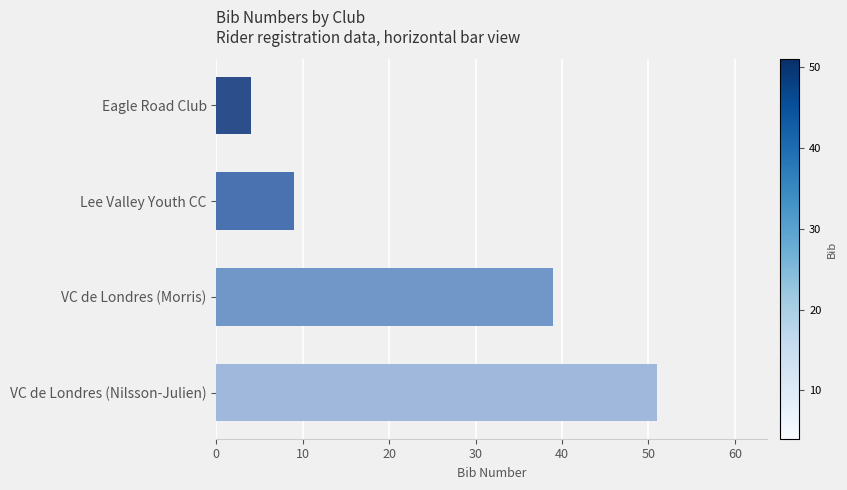

Rank the categories by value from lowest to highest.

Eagle Road Club, Lee Valley Youth CC, VC de Londres (Morris), VC de Londres (Nilsson-Julien)